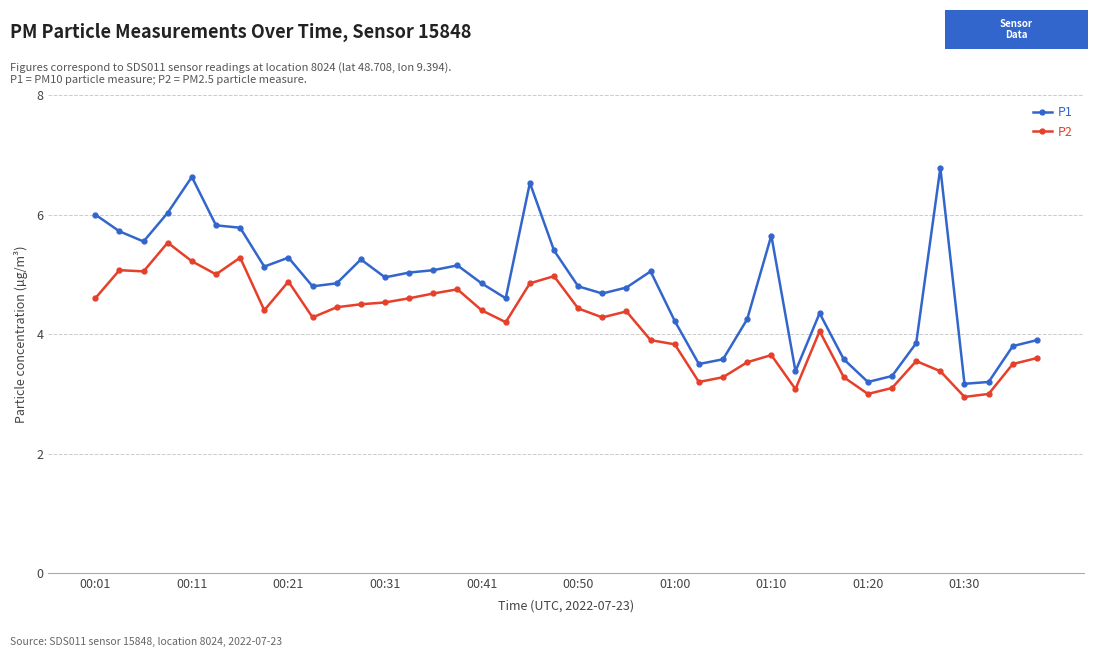

Is this an area chart (filled region under the line)?

No